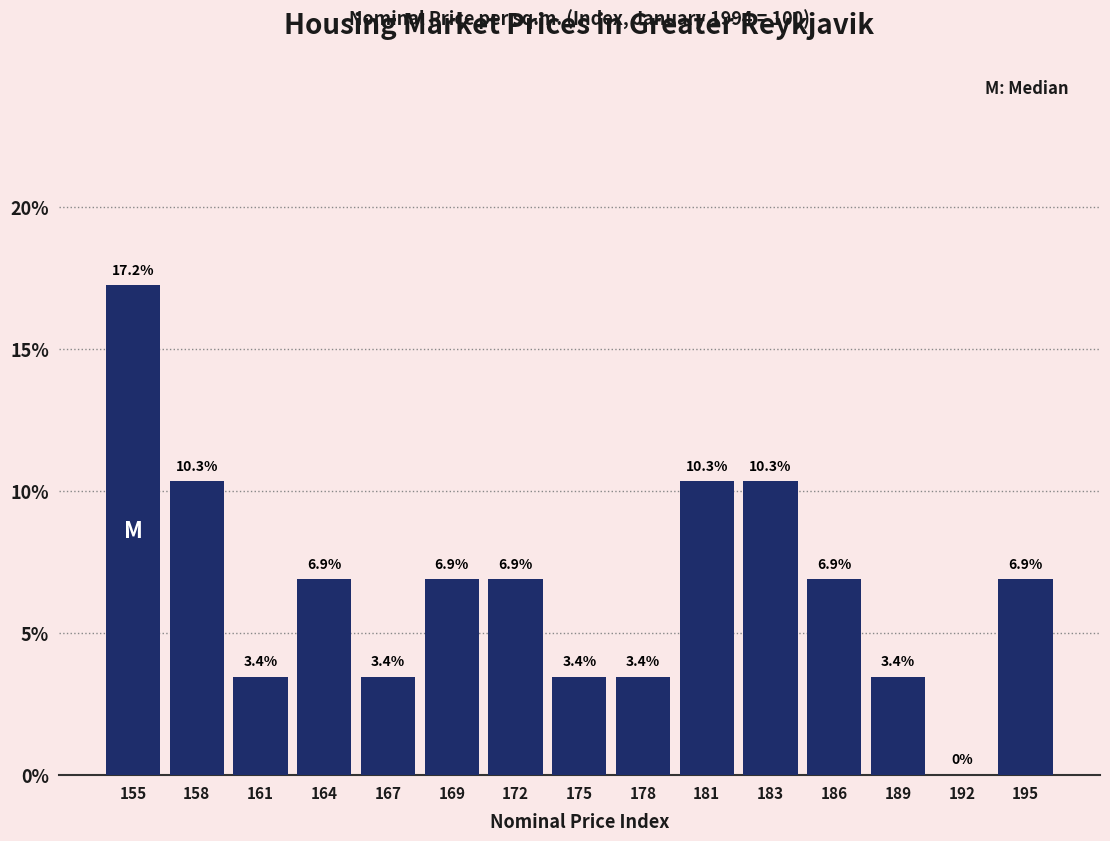

Reading left to right, list every bar in this chart as the range it spans on the x-axis followed by its height. The bar edges are not printed on the chart, so give them approximately, as read against the axis.

154.0 to 157.0: 17.2
157.0 to 159.5: 10.3
159.5 to 162.5: 3.4
162.5 to 165.0: 6.9
165.0 to 168.0: 3.4
168.0 to 171.0: 6.9
171.0 to 173.5: 6.9
173.5 to 176.5: 3.4
176.5 to 179.0: 3.4
179.0 to 182.0: 10.3
182.0 to 185.0: 10.3
185.0 to 187.5: 6.9
187.5 to 190.5: 3.4
190.5 to 193.0: 0.0
193.0 to 196.0: 6.9